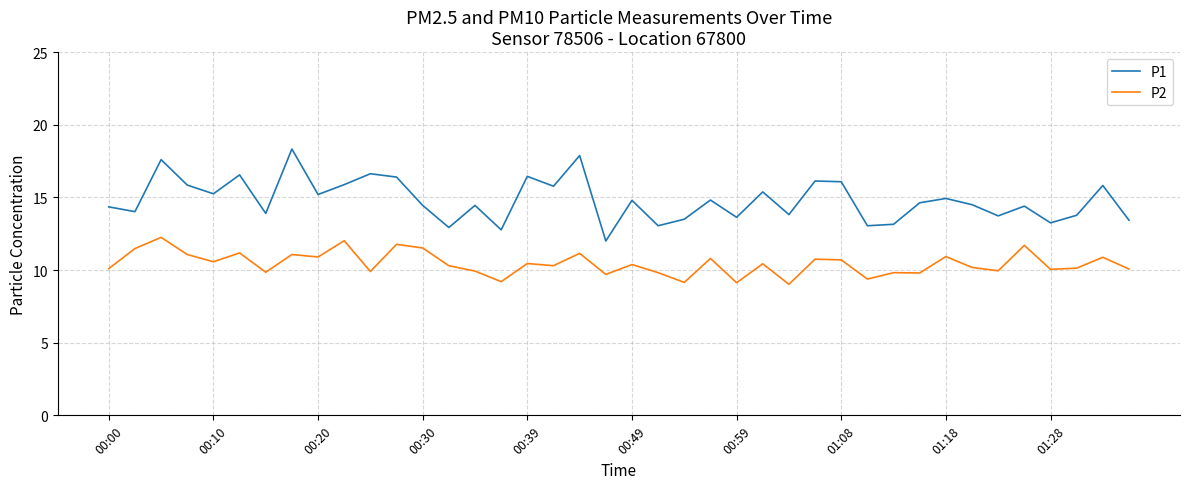

Which series has the largest total across all categories?

P1